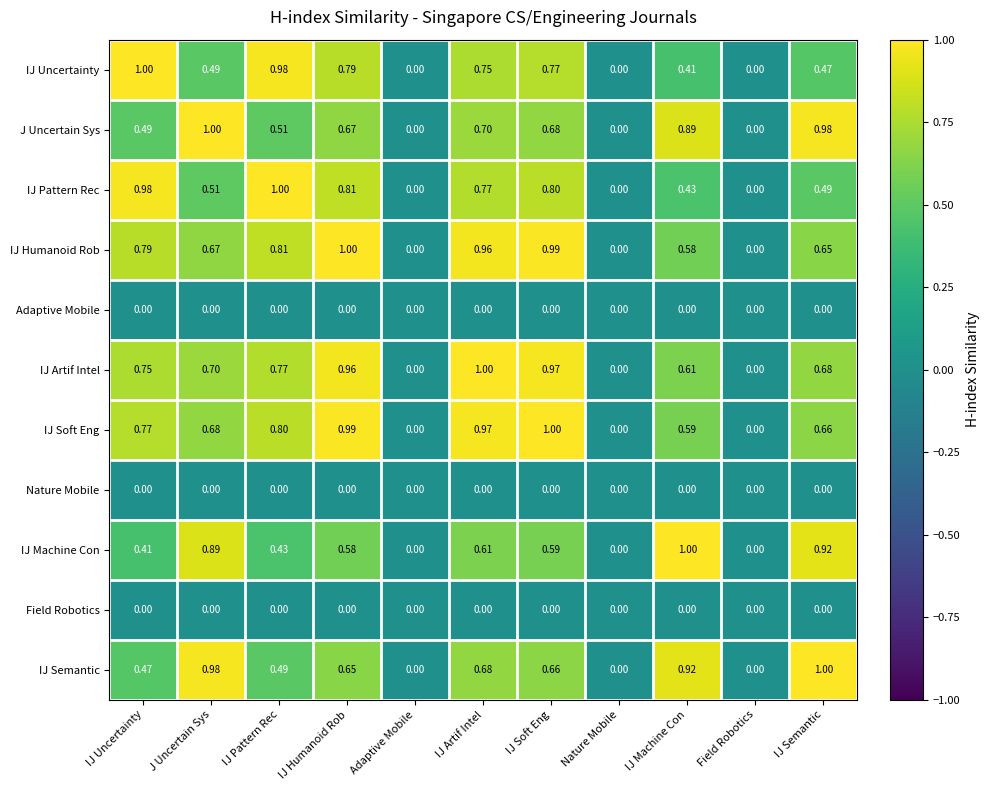

Which series has the largest total across all categories?

IJ Soft Eng